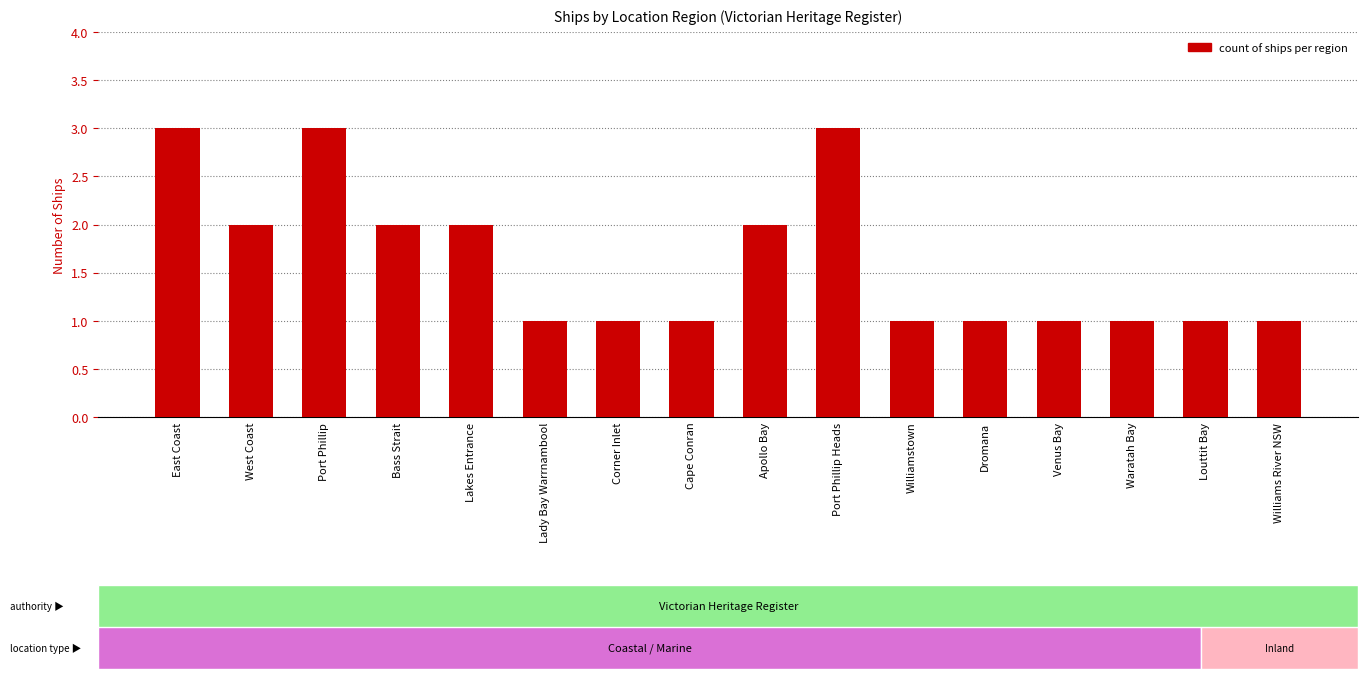

Is it true that the value at Venus Bay is 1?

True